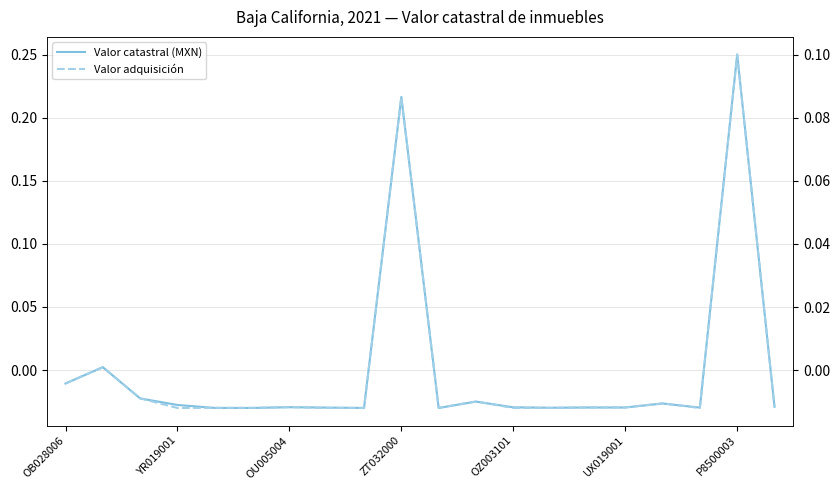

In Valor adquisición, how many points are lower than both neighbors (excluding endpoints)?

4